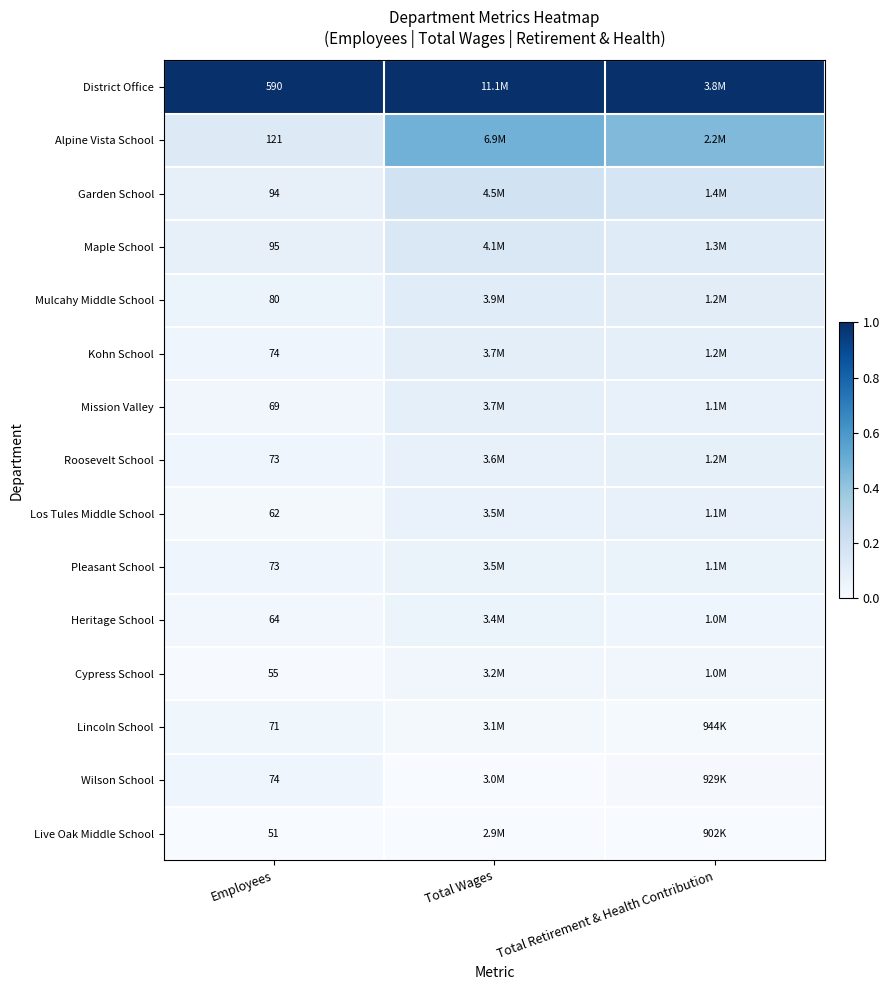

Rank the series by their maximum value, from highest to lowest.

District Office, Alpine Vista School, Garden School, Maple School, Mulcahy Middle School, Kohn School, Mission Valley, Roosevelt School, Los Tules Middle School, Pleasant School, Heritage School, Wilson School, Lincoln School, Cypress School, Live Oak Middle School